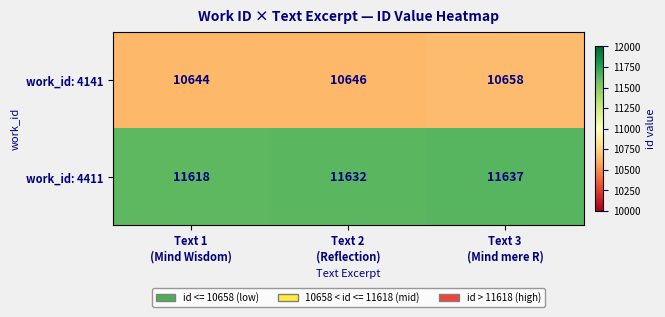

List the series in order of their peak value, highest first.

work_id: 4411, work_id: 4141